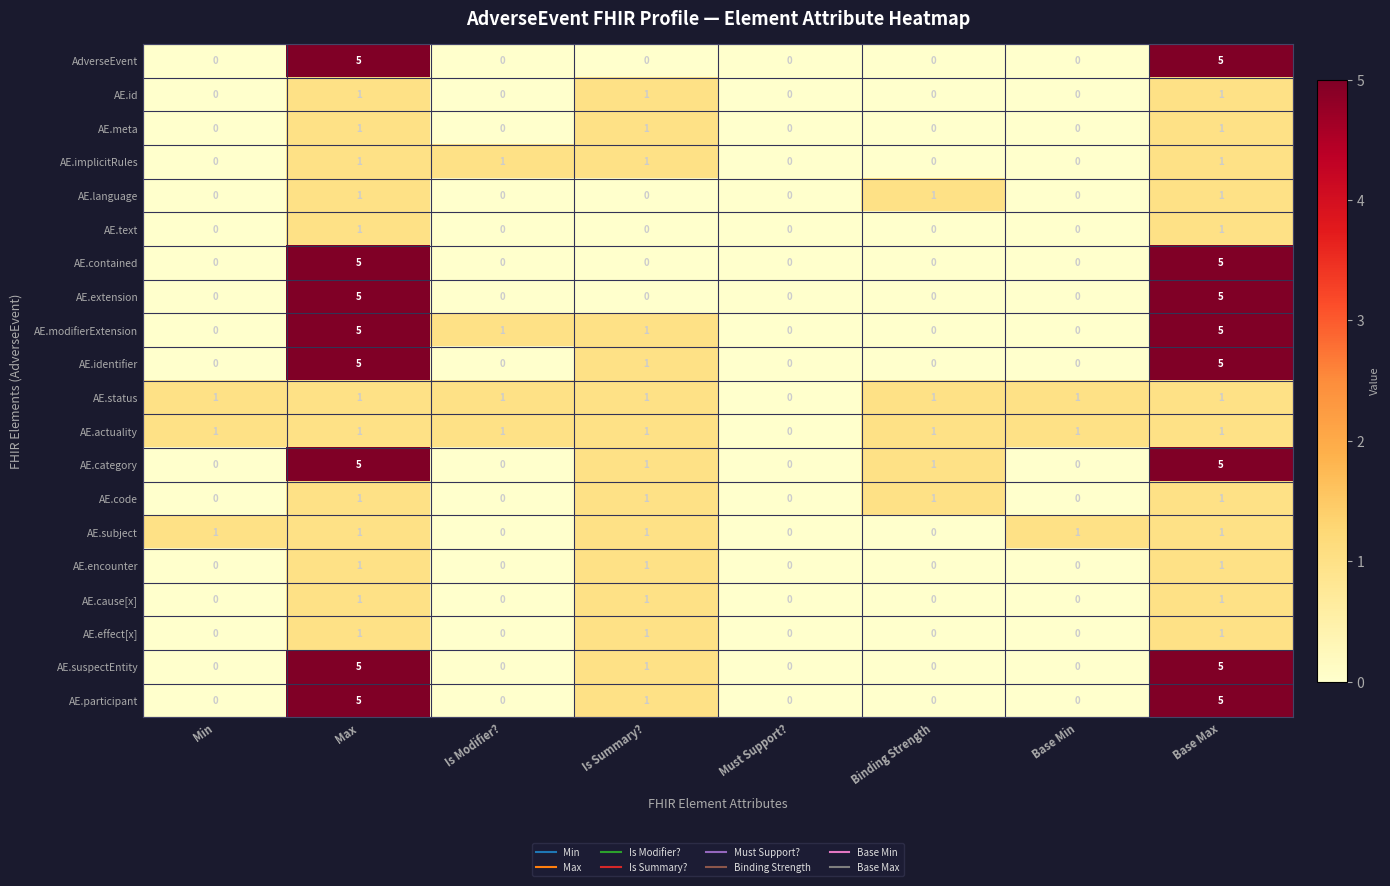

What is the sum of the AE.participant values at Max and Is Summary??

6